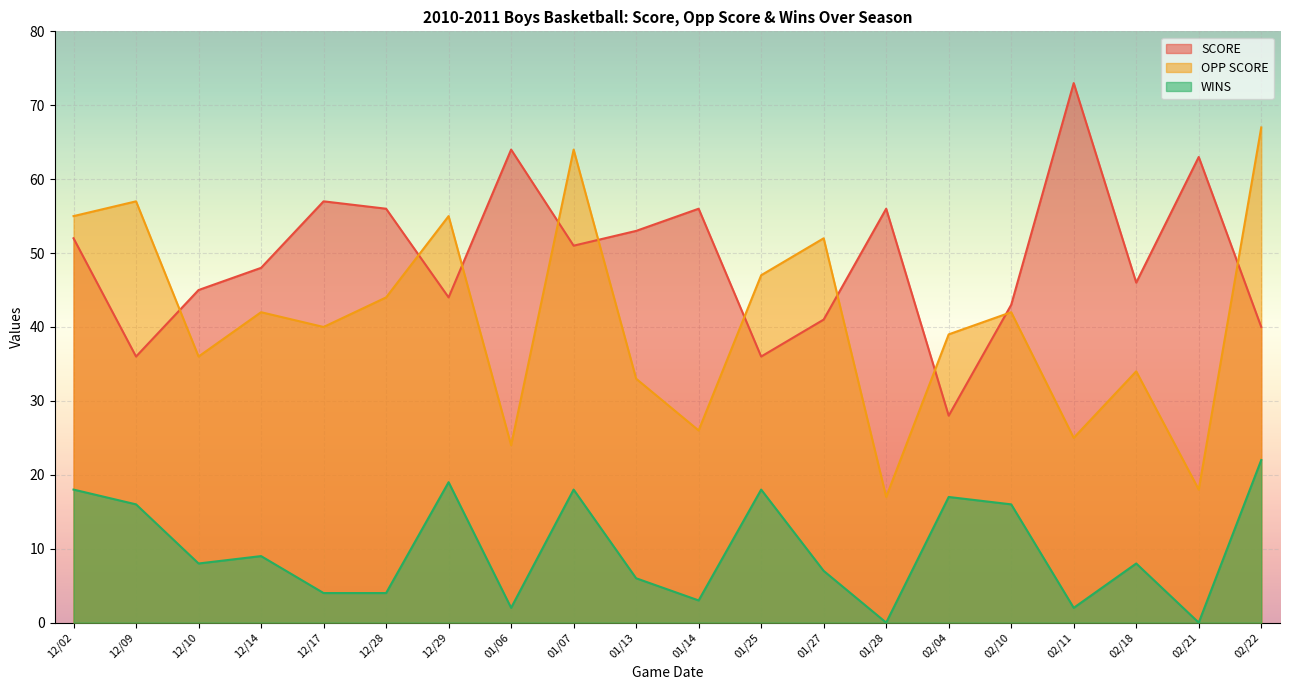

Reading left to right, what are all the values shown in this chart?

SCORE: 52	36	45	48	57	56	44	64	51	53	56	36	41	56	28	43	73	46	63	40
OPP SCORE: 55	57	36	42	40	44	55	24	64	33	26	47	52	17	39	42	25	34	18	67
WINS: 18	16	8	9	4	4	19	2	18	6	3	18	7	0	17	16	2	8	0	22